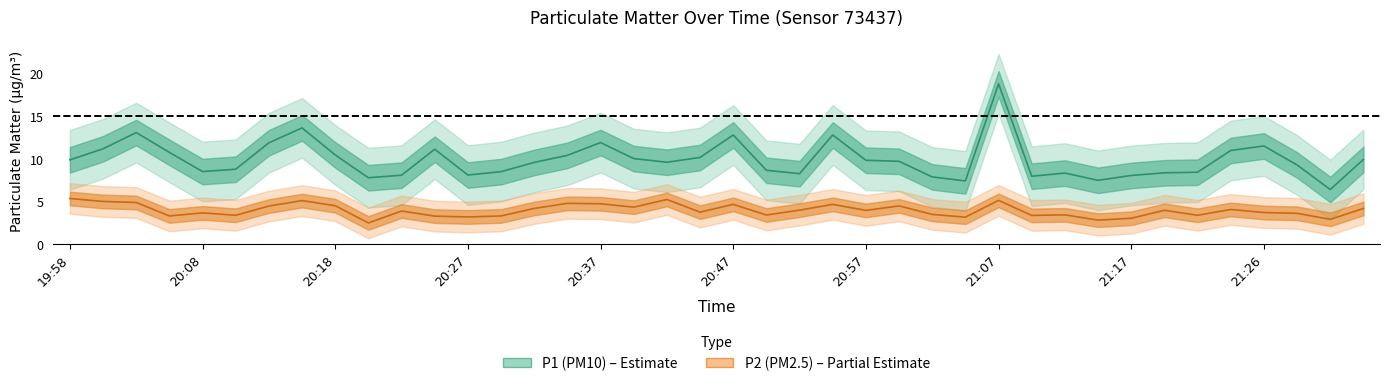

The P2 series shows 5.3 at 21:26. True or false?

False